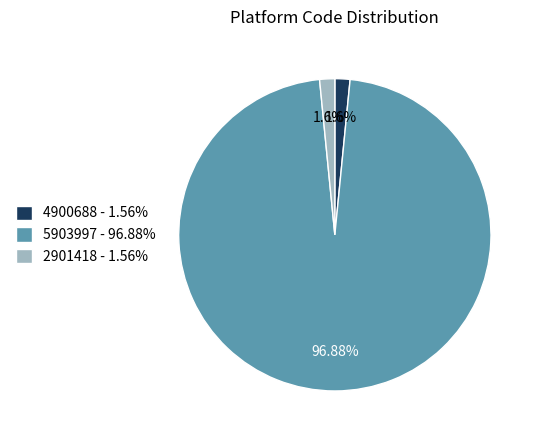

Does 5903997 - 96.88% represent more than half of the total?

Yes